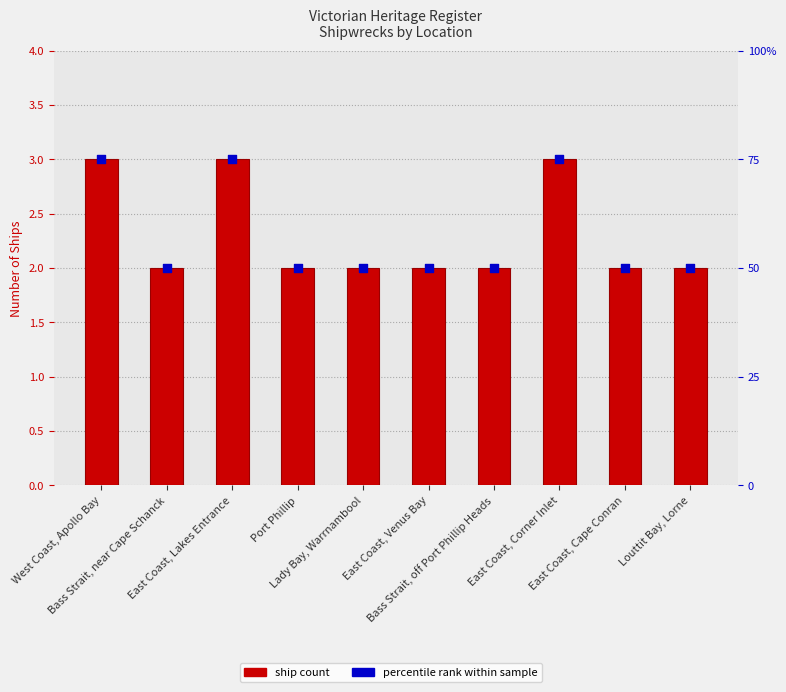

Is the value of Percentile rank within sample at East Coast, Lakes Entrance greater than the value of Ship Count at West Coast, Apollo Bay?

Yes